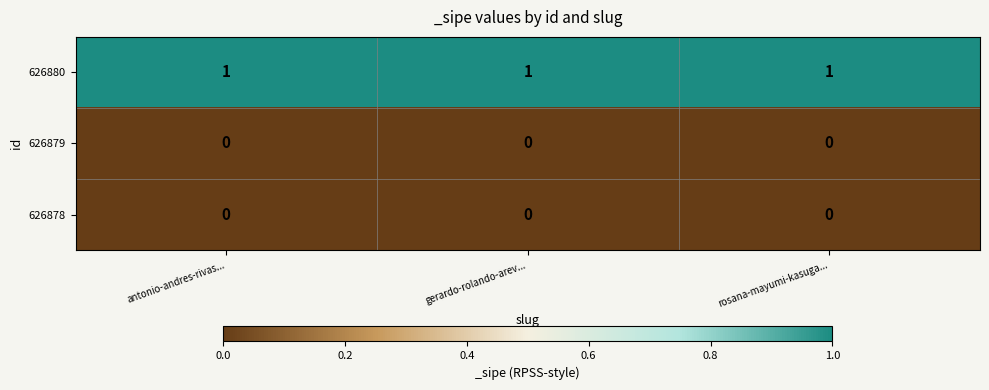

Which series has the largest total across all categories?

626880